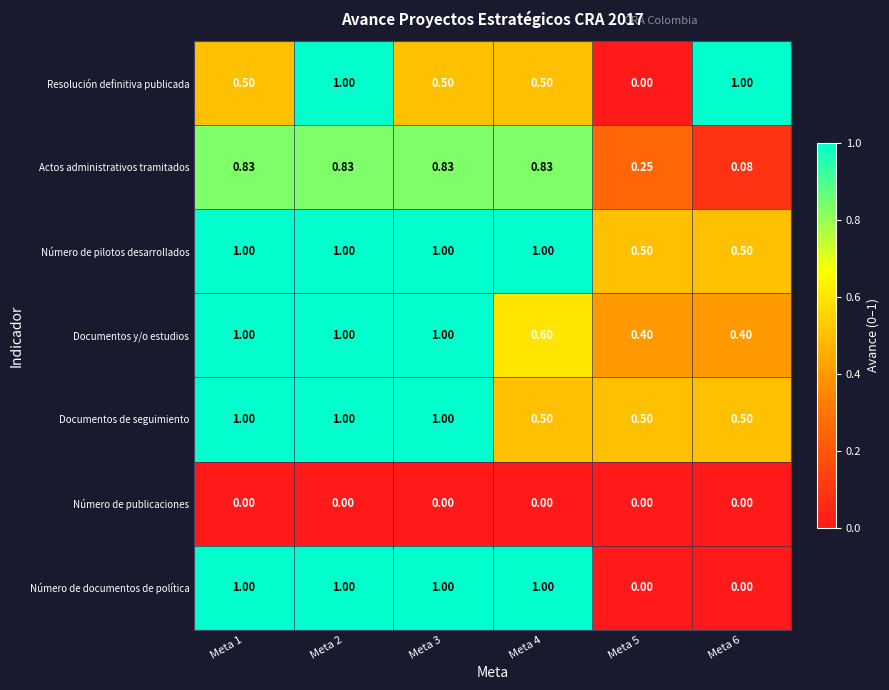

Which series changed the most between Meta 4 and Meta 5?

Número de documentos de política